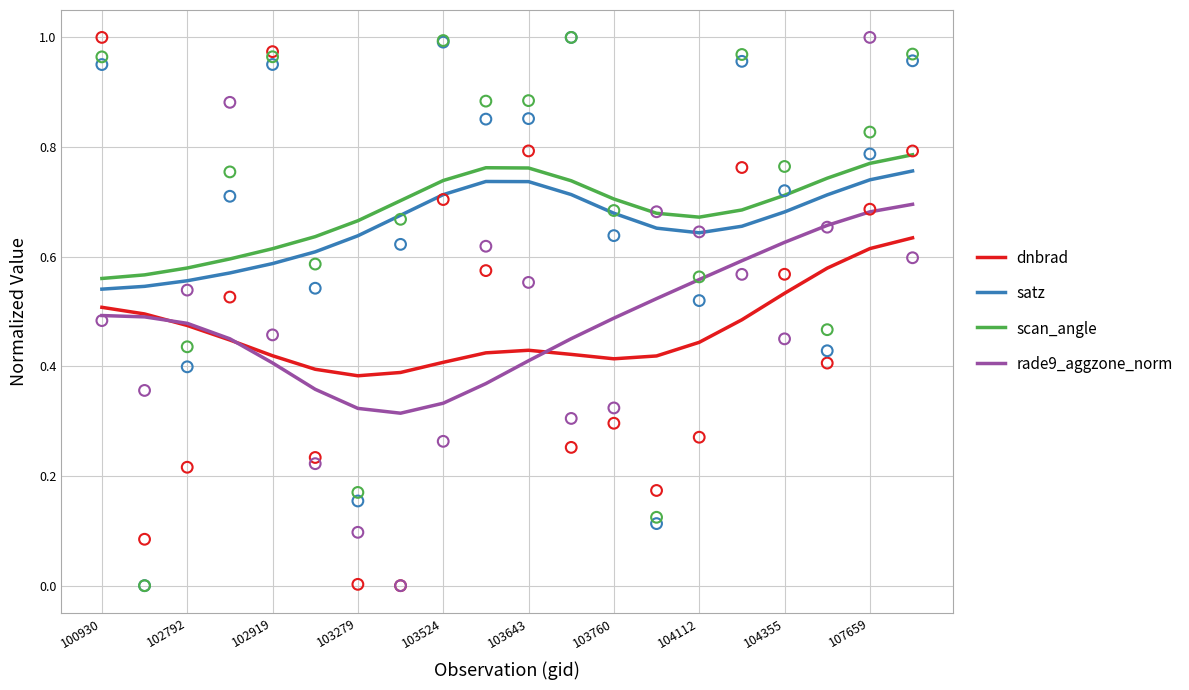

Is the value of rade9_aggzone_norm at 13 greater than the value of dnbrad at 15?

Yes